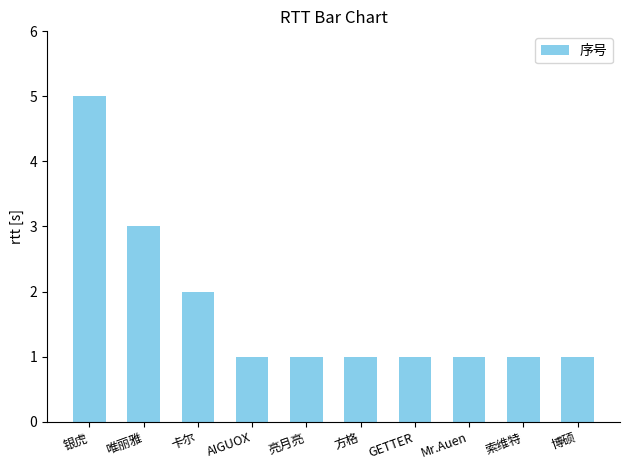

What is the sum of all values?

17